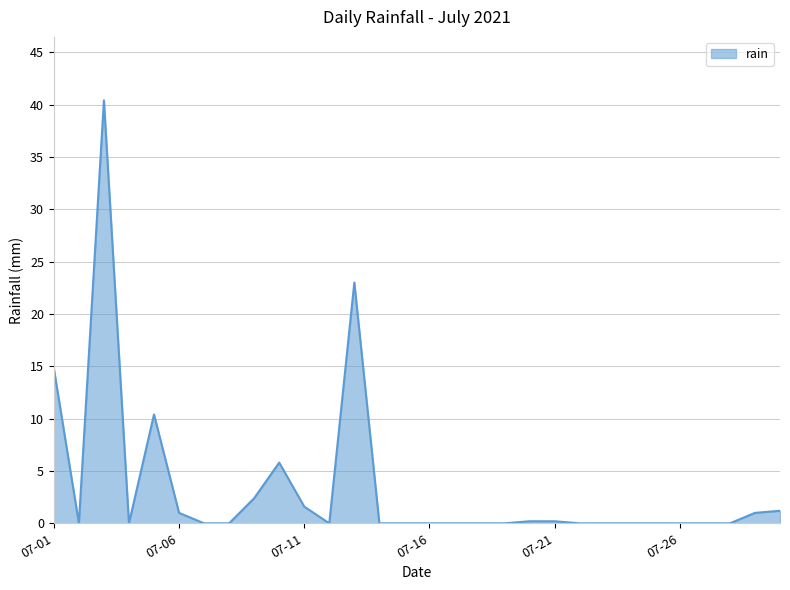

What is the difference between the maximum and minimum values?

40.4